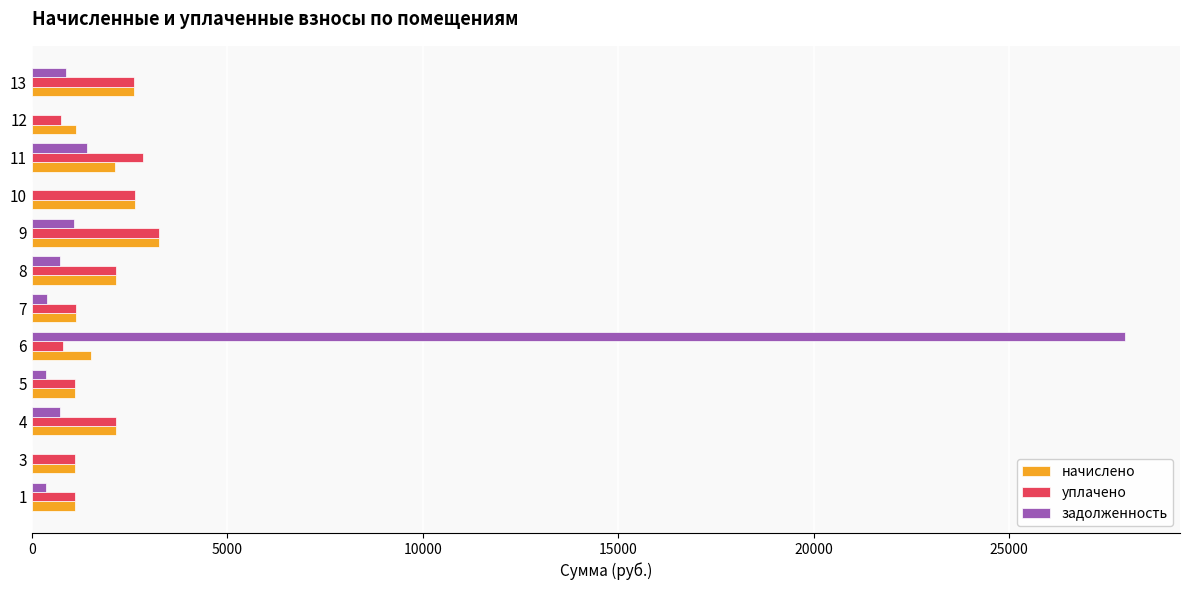

How many data points in начислено are above 2126?

6